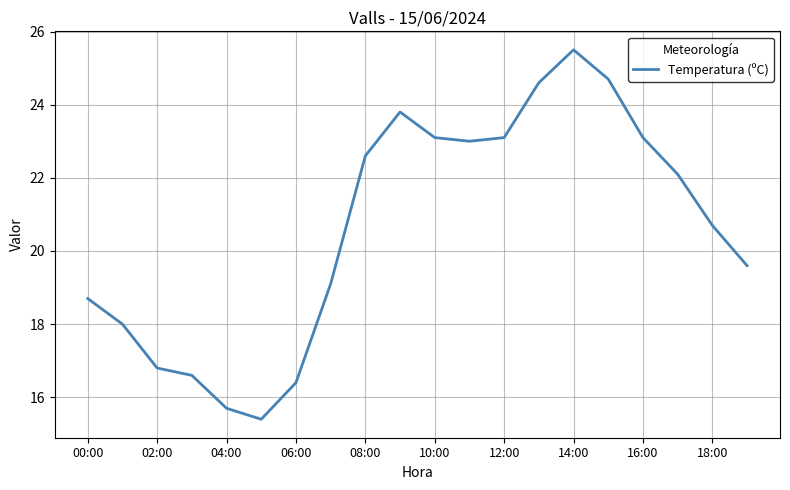

What is the greatest value displayed?

25.5